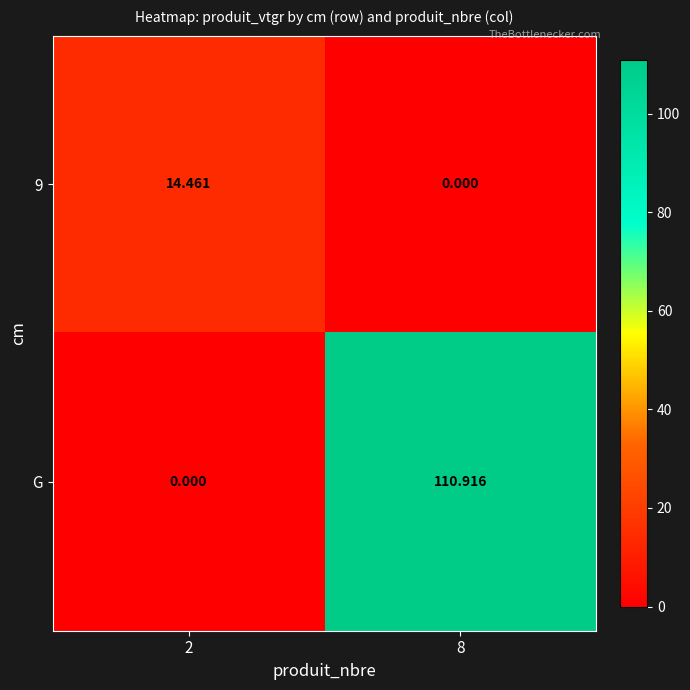

Which series has the largest range (max minus min)?

G